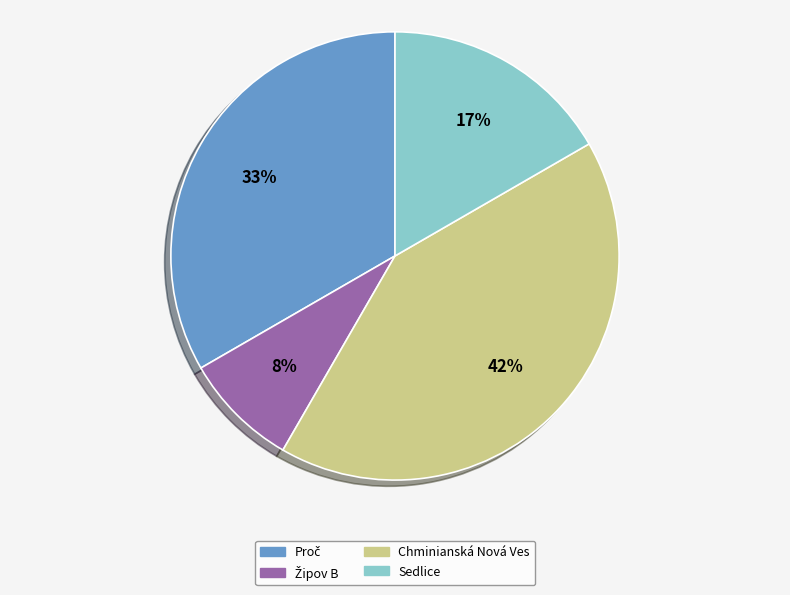

Is it true that Chminianská Nová Ves is 47% of the pie?

False